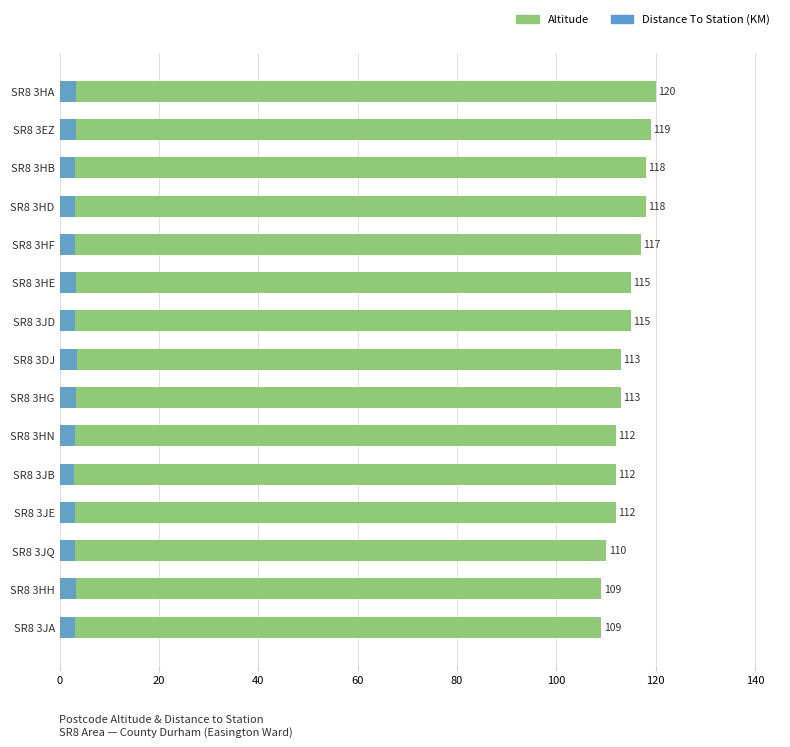

What is the difference between the maximum and minimum values in the Altitude series?

11.0